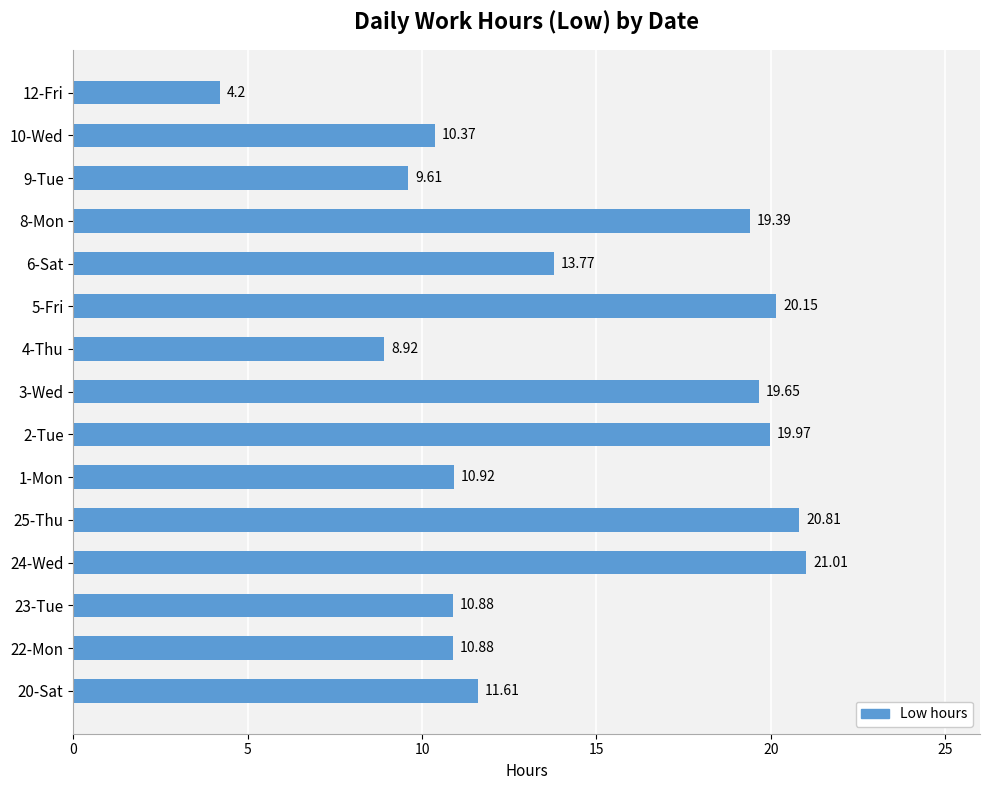

Between 3-Wed and 5-Fri, which is larger?

5-Fri